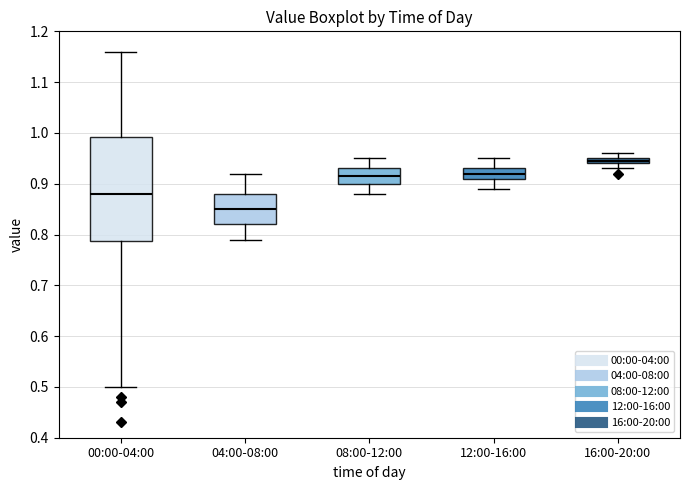

Which box is the tallest, from its lower edge to its upper edge?

00:00-04:00